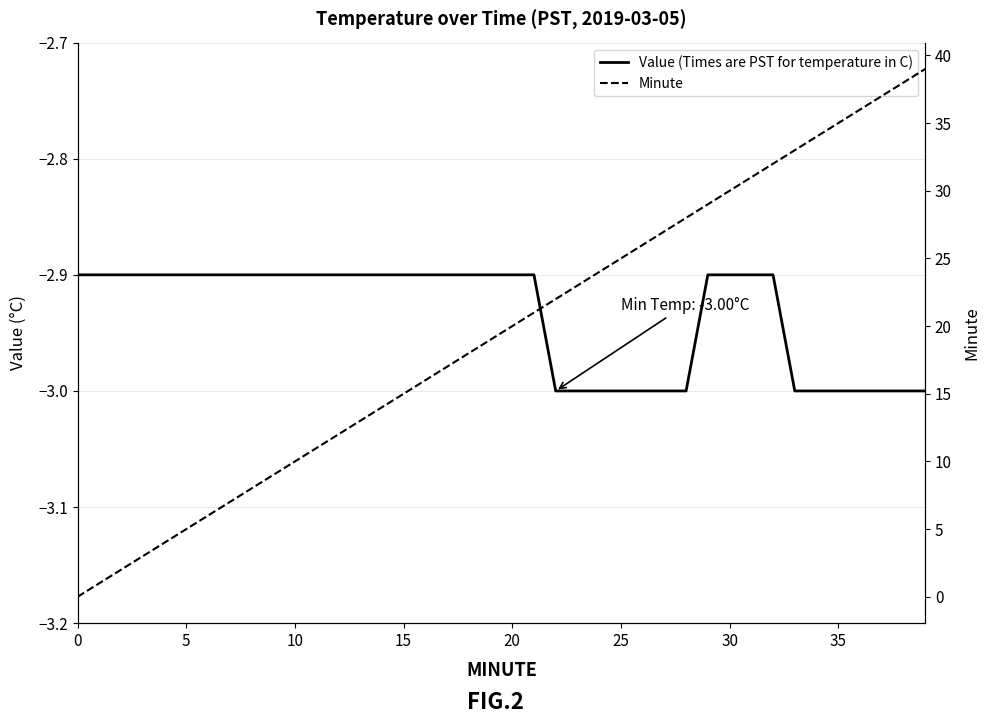

Is the value of Minute at 14 greater than the value of Value (Times are PST for temperature in C) at 31?

Yes